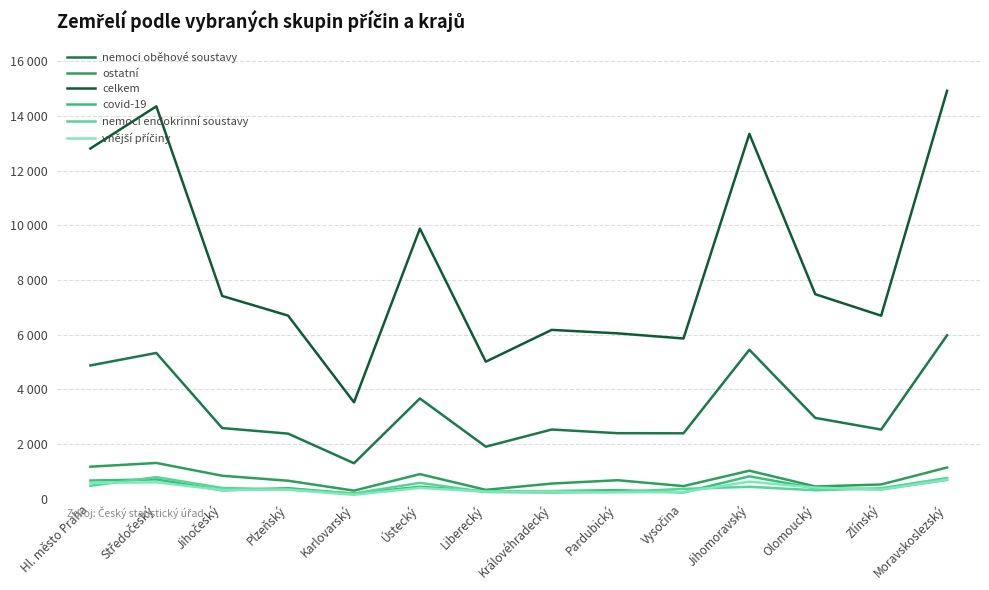

What is the value of the nemoci endokrinní soustavy point at the 12th from the left?

311